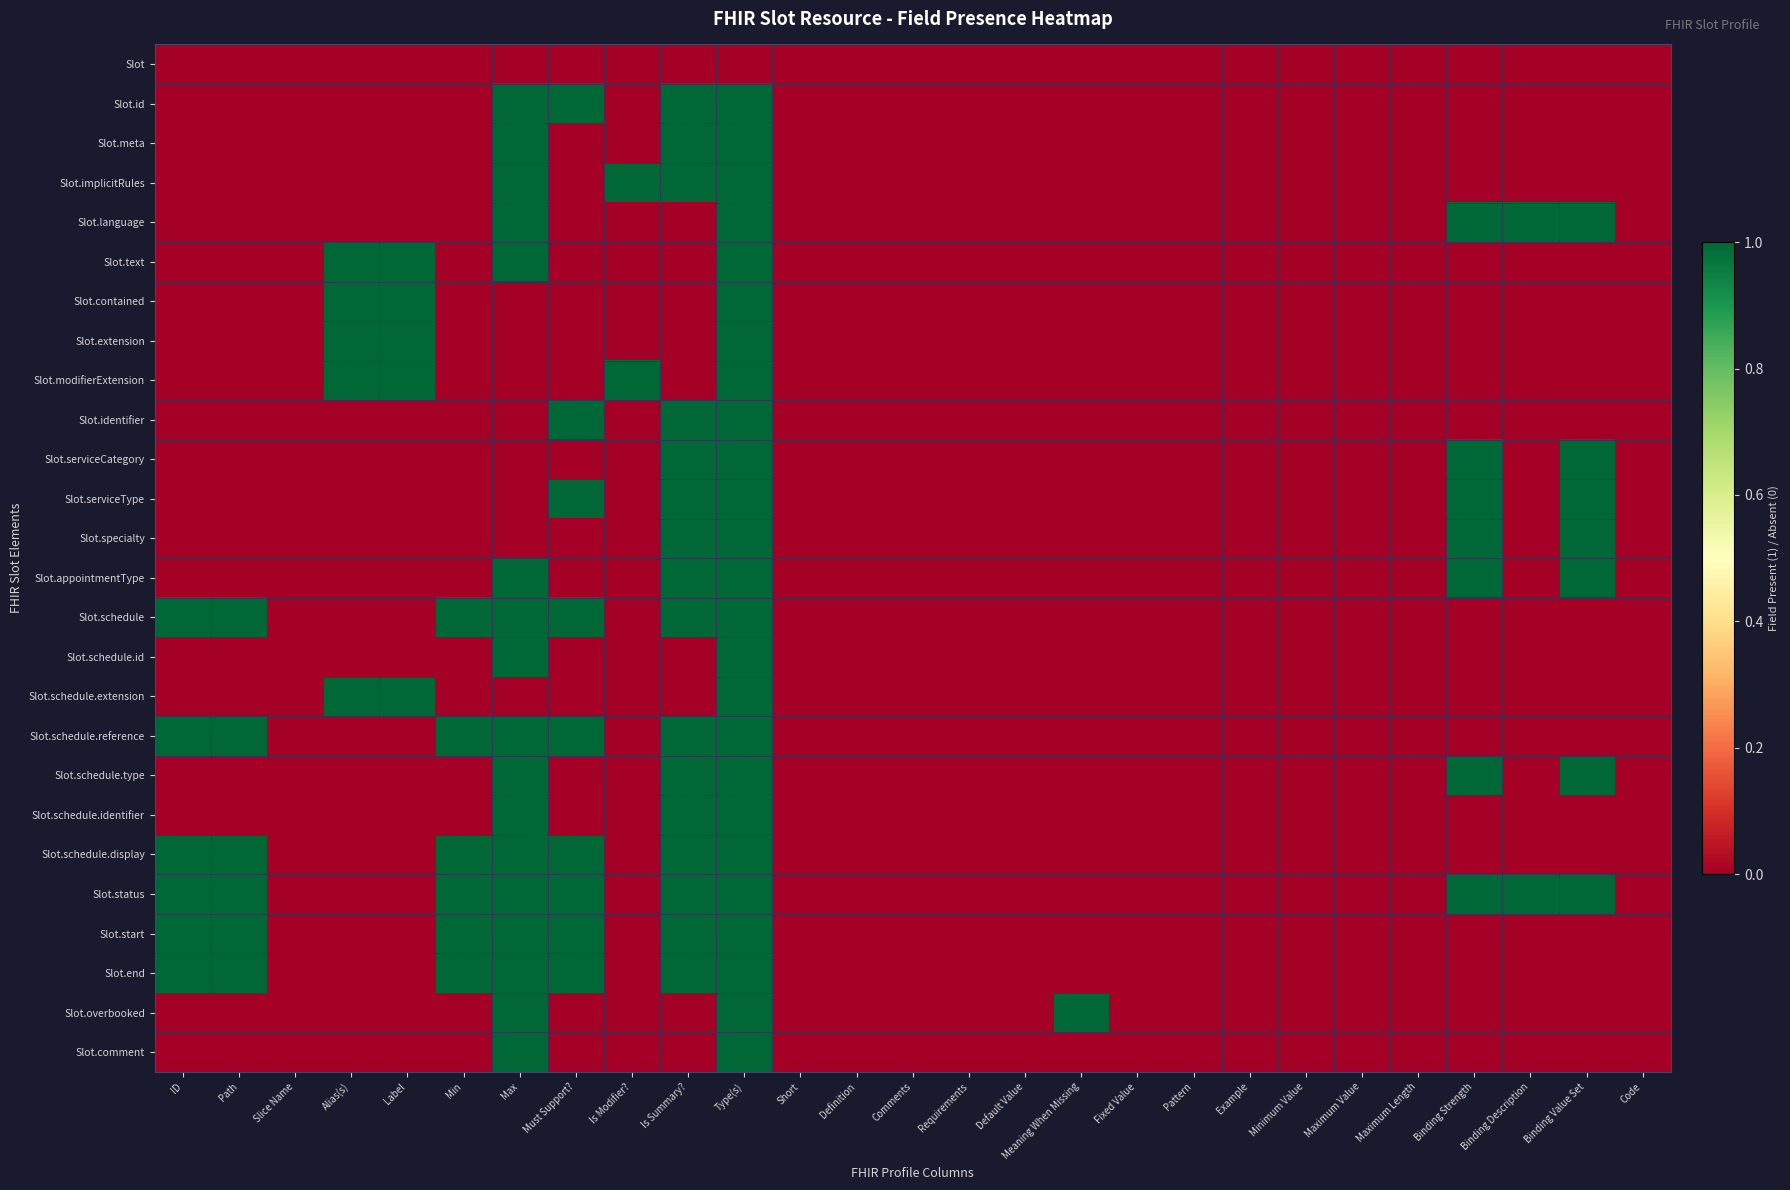

At which category is the sum across all series the highest?

Type(s)